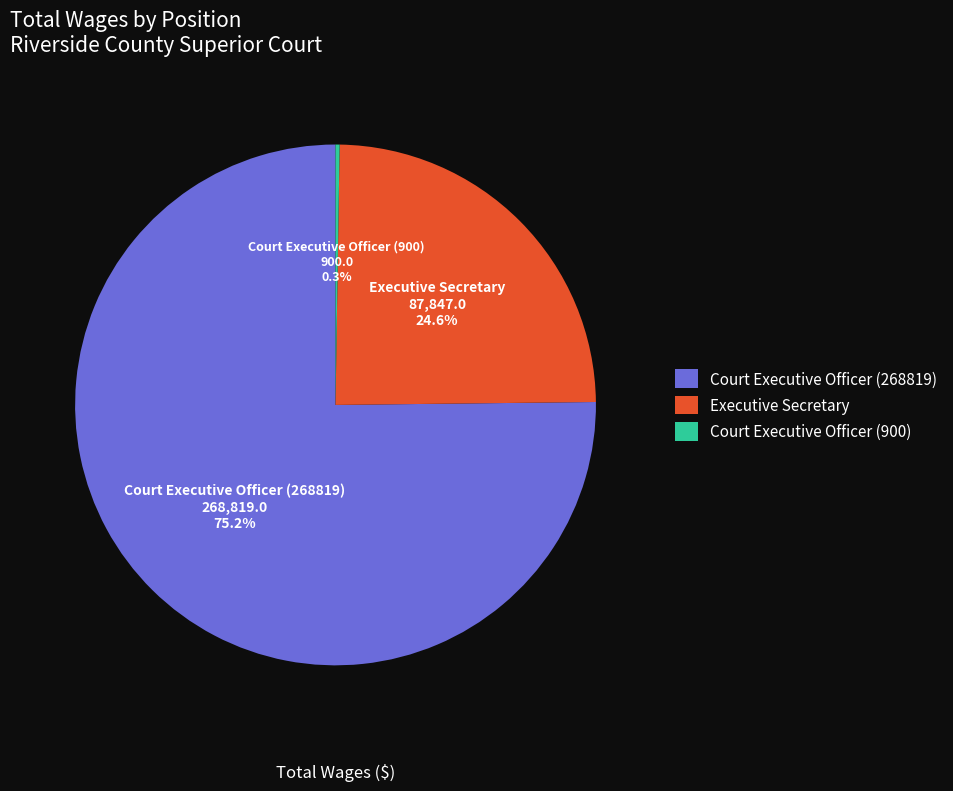

To the nearest percent, what is the average slice percentage?

33%